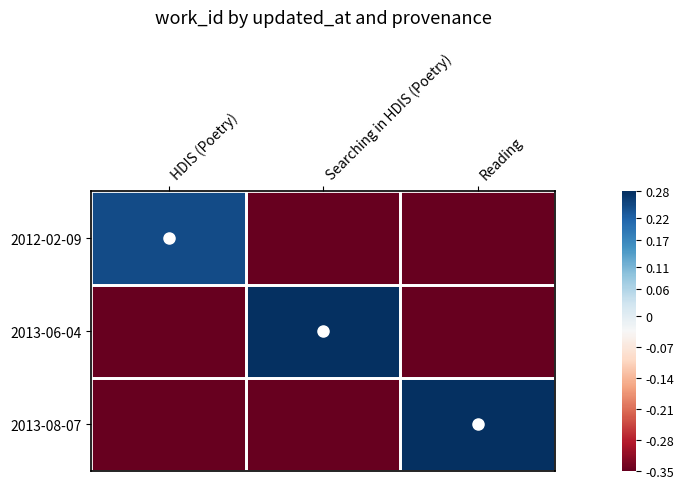

Between Searching in HDIS (Poetry) and Reading, which is larger?

Searching in HDIS (Poetry)